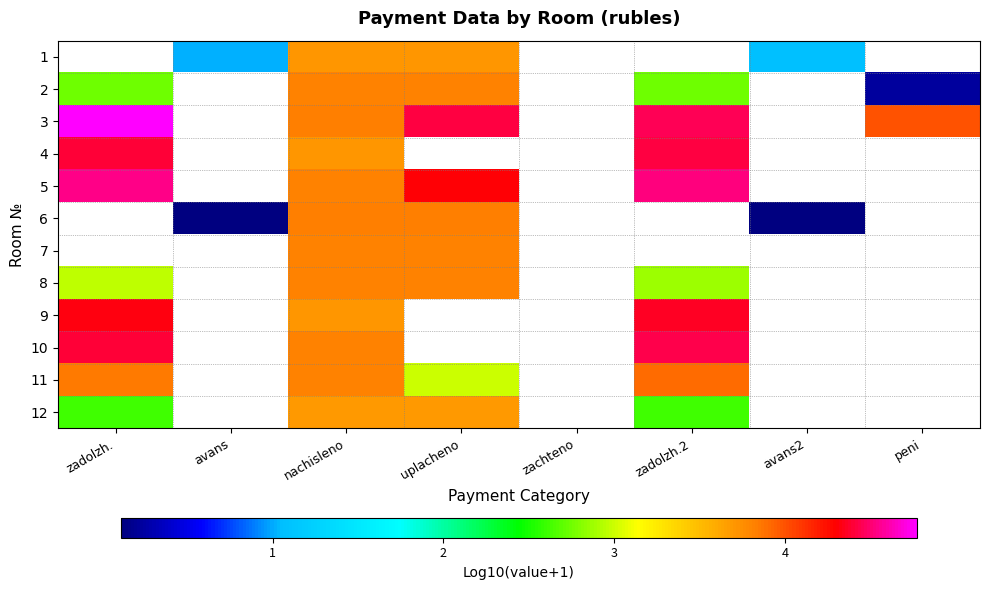

What is the spread (max minus min) of values at avans2?

0.9